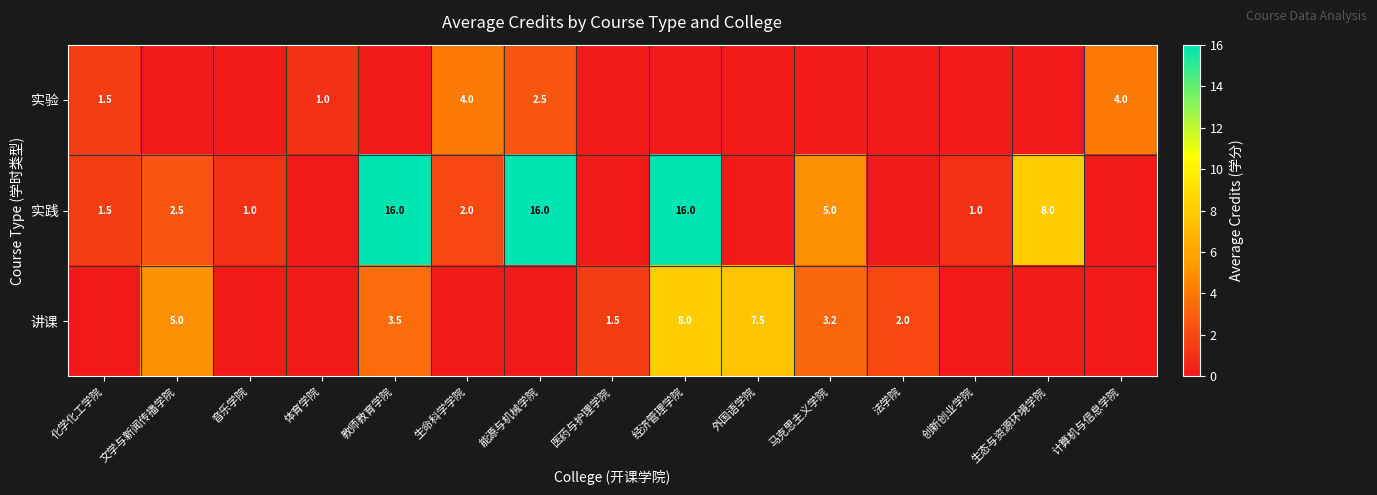

At how many categories does at least one series exceed 15?

3